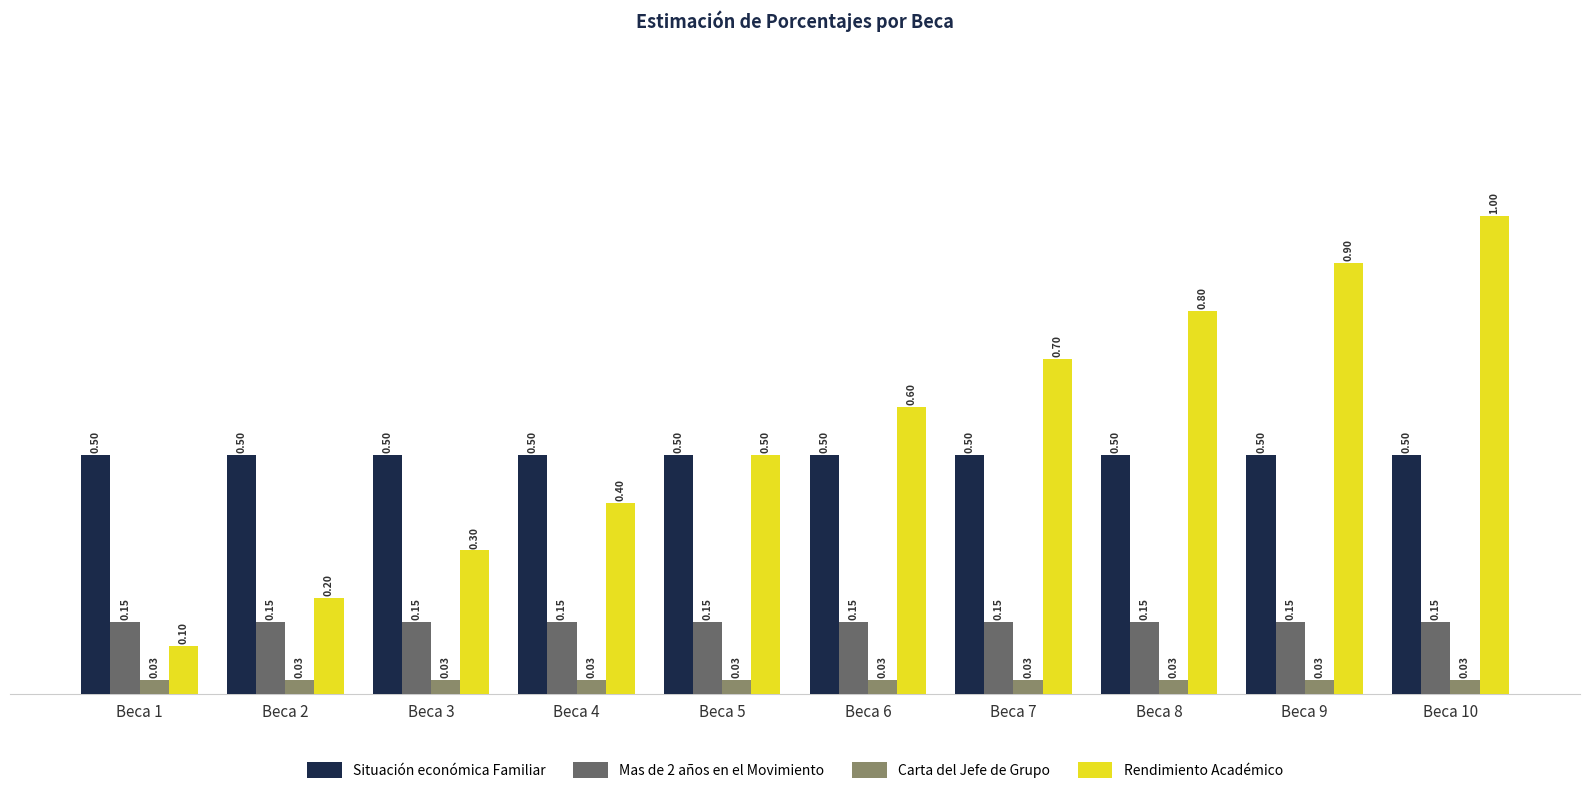

What is the total value across all series at Beca 3?

1.0